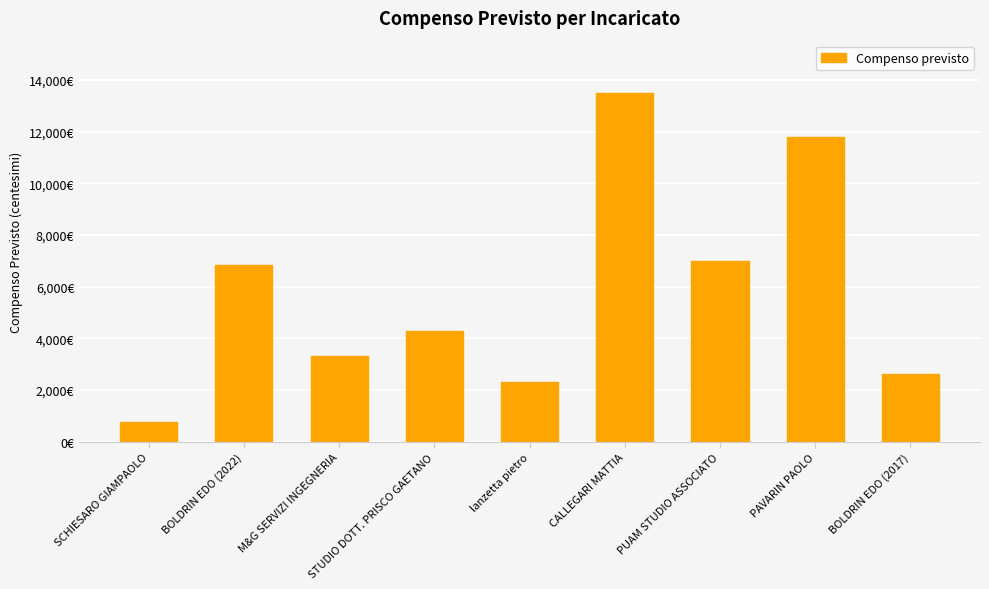

Between BOLDRIN EDO (2022) and SCHIESARO GIAMPAOLO, which is larger?

BOLDRIN EDO (2022)